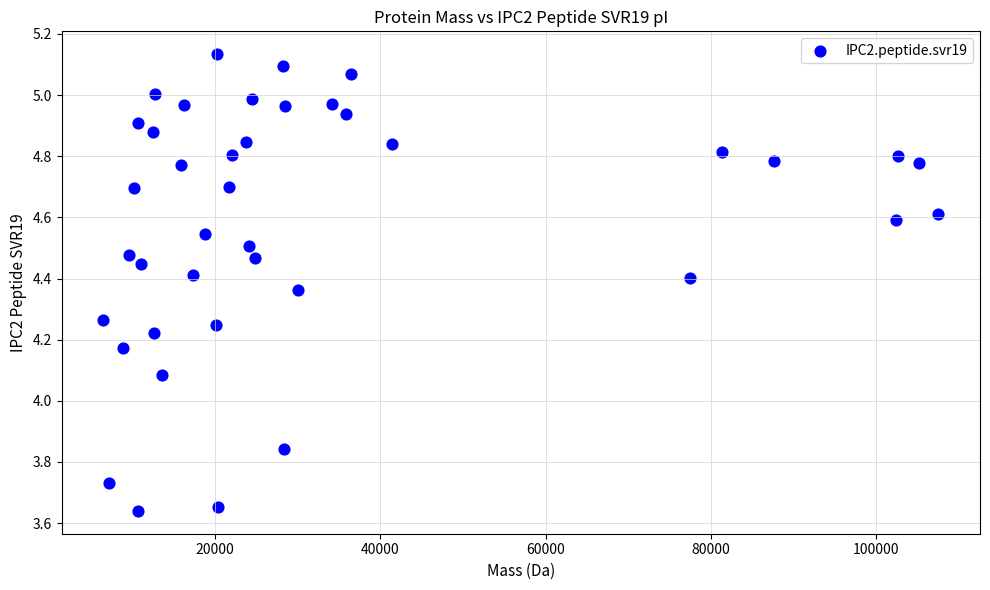

What is the range of Y values (max minus min)?

1.5